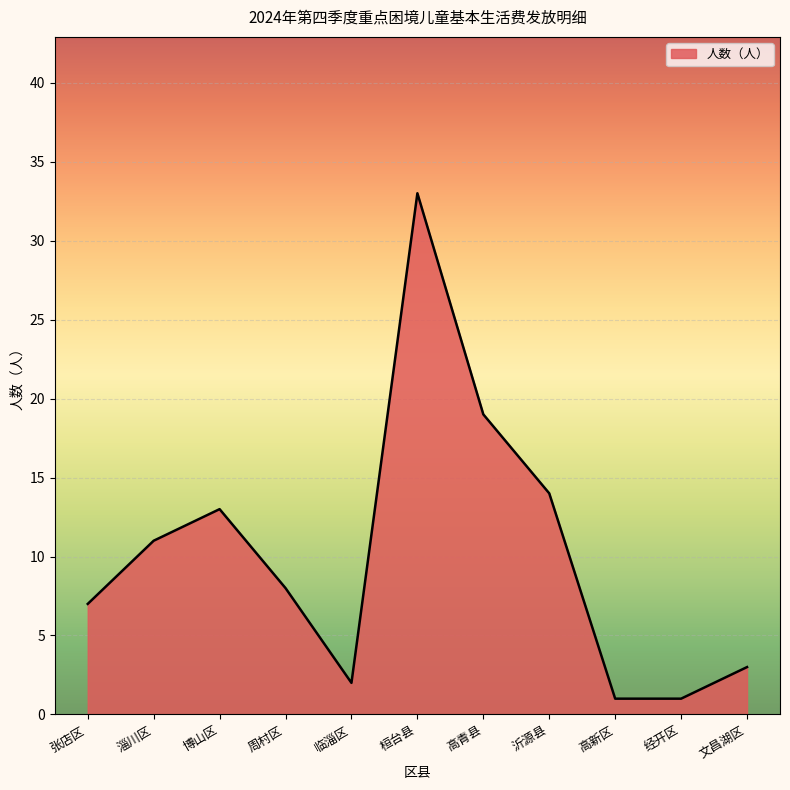

What position from the right is 高新区?

3